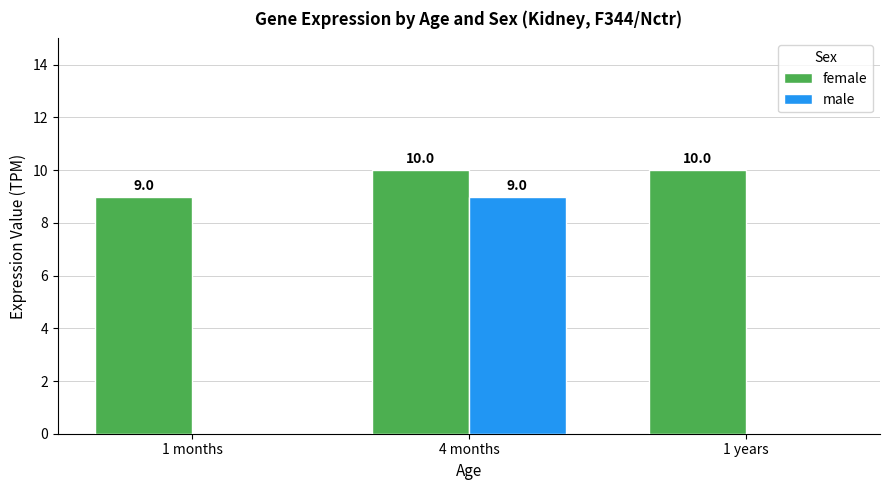

At which label does male reach its peak?

4 months